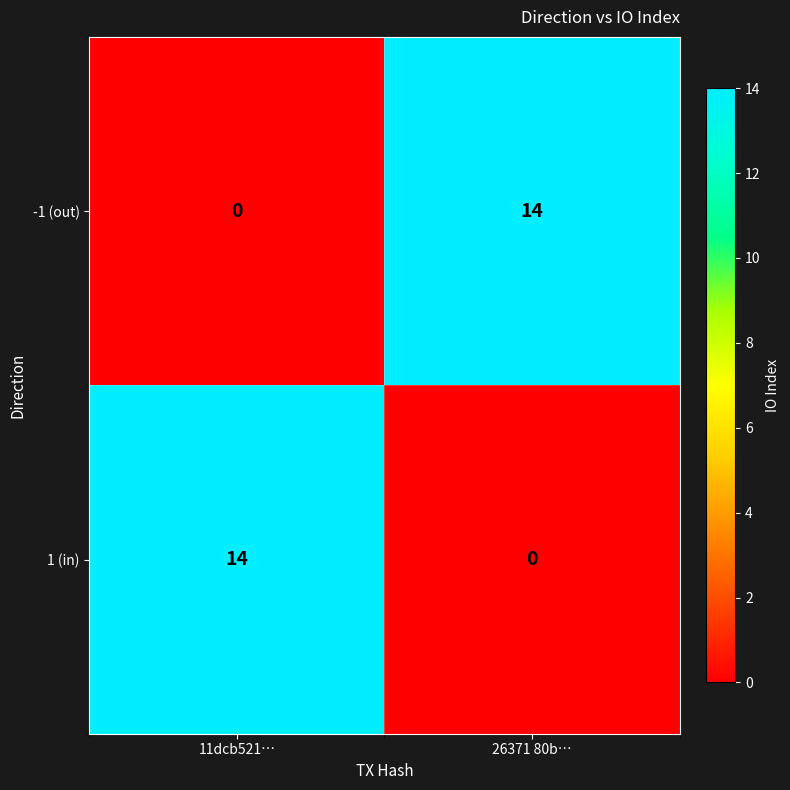

True or false: -1 (out) has a value of 6 at 26371 80b….

False